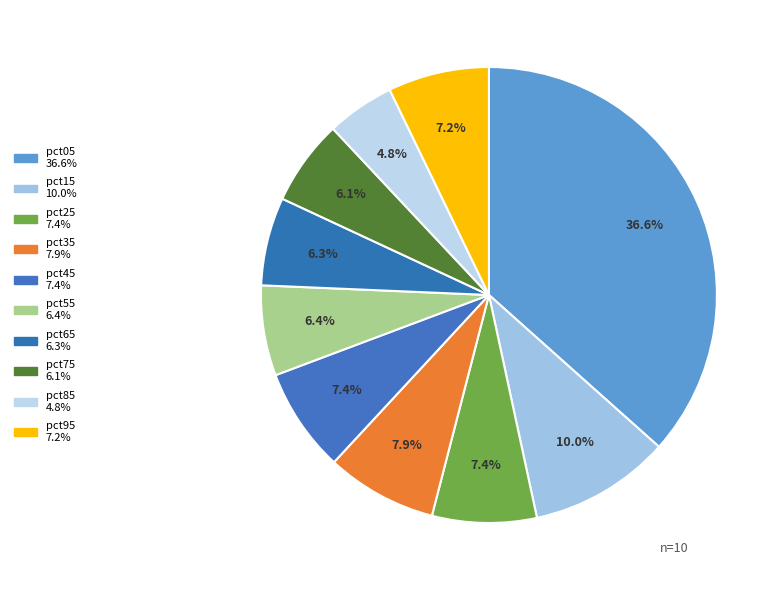

How many slices are in this pie chart?

10